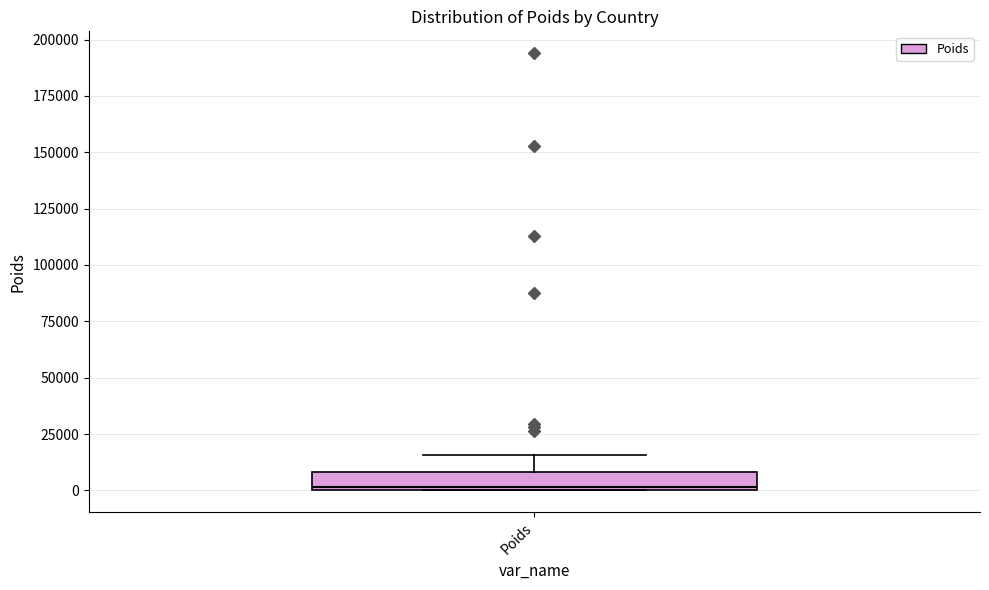

Transcribe this box plot: give where the median line is, the range the box spans, and where the two whiskers end, as read against the y-axis. The values are not printed on the chart, so give them approximately, as read against the axis.

median 0, box 0 to 10000, whiskers 0 to 15000